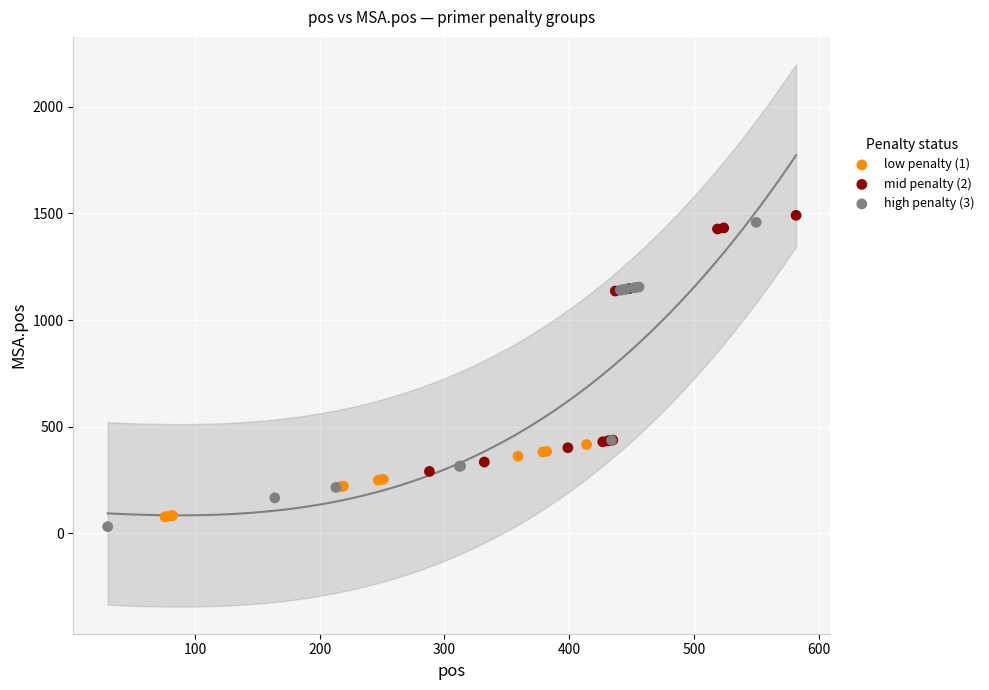

Which series has the largest Y range (max minus min)?

high penalty (3)